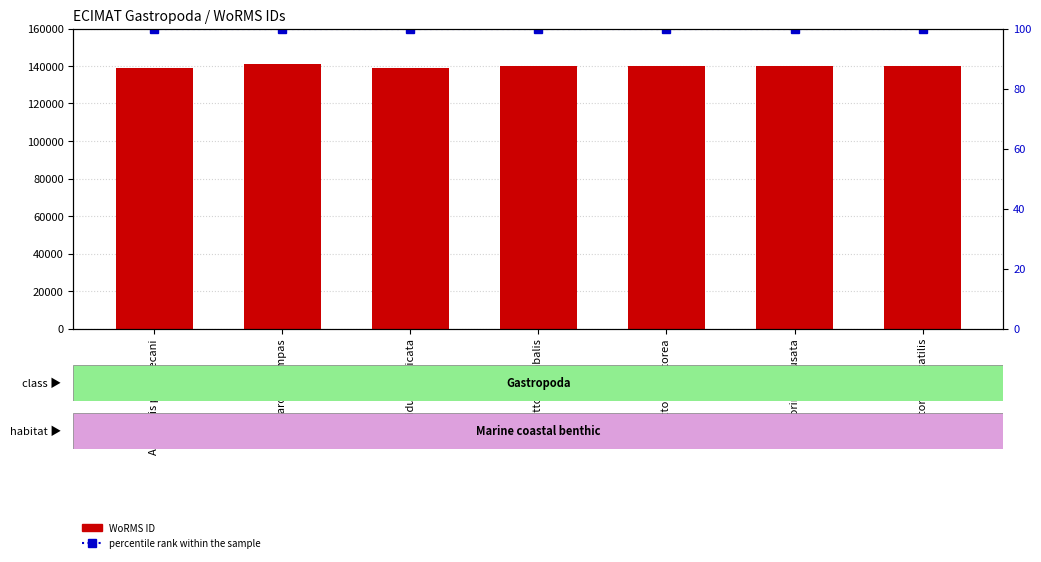

The percentile rank within the sample series shows 100 at Crepidula fornicata. True or false?

True